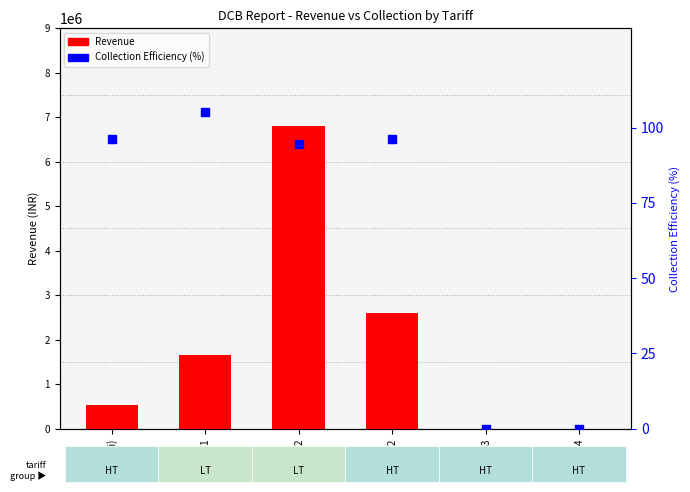

What is the total value across all series at HT2?

2601889.9